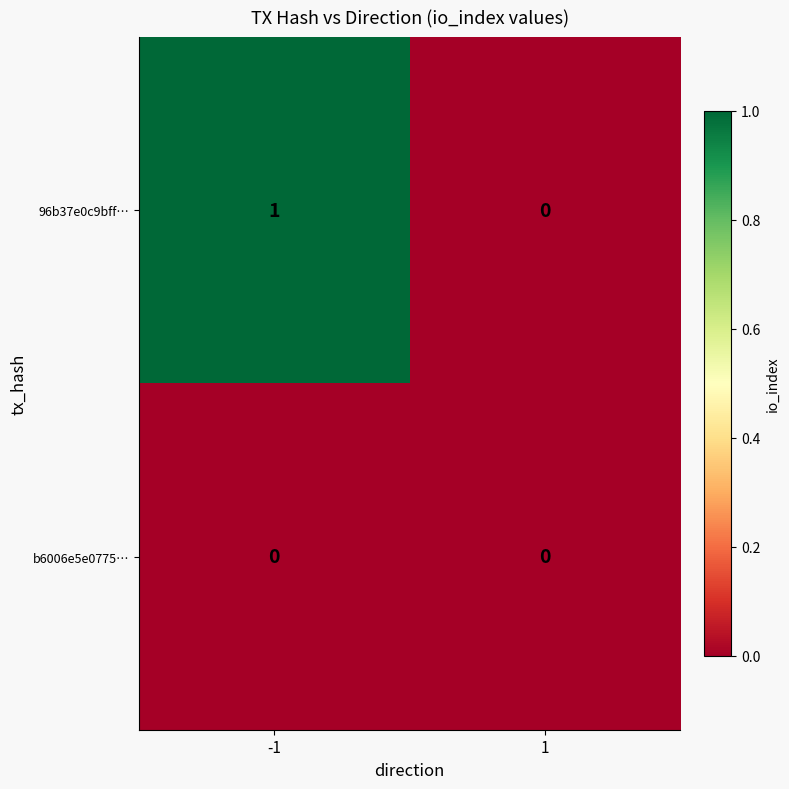

At which category does the chart reach its peak across all series?

-1